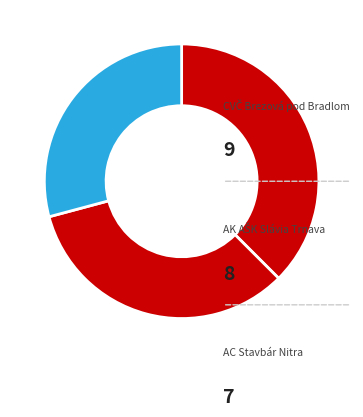

To the nearest percent, what is the difference between the largest and smallest slice percentages?

8%